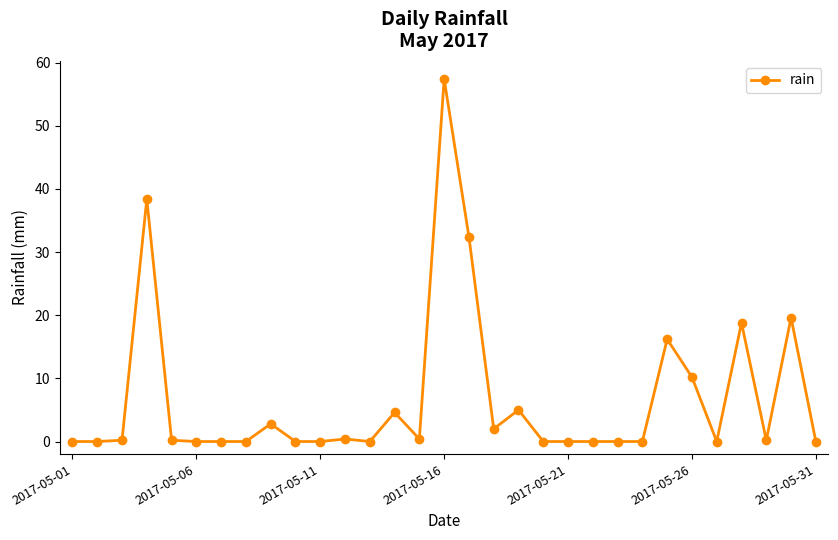

How many lines are shown in the chart?

1